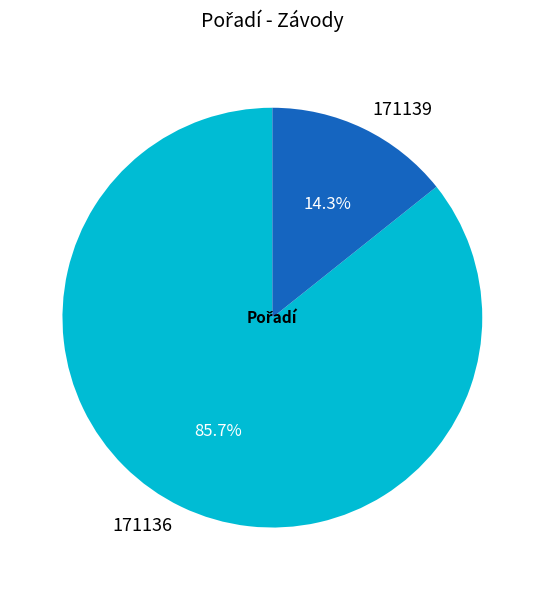

How many segments does this pie chart have?

2